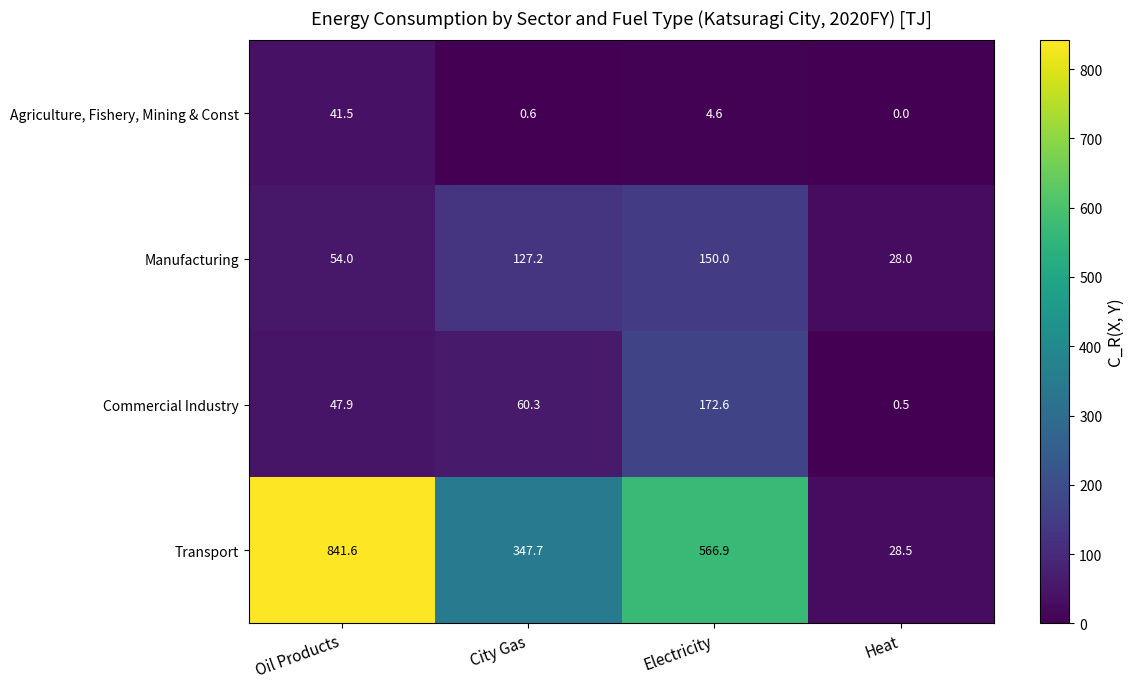

What is the total value across all series at Electricity?

894.1